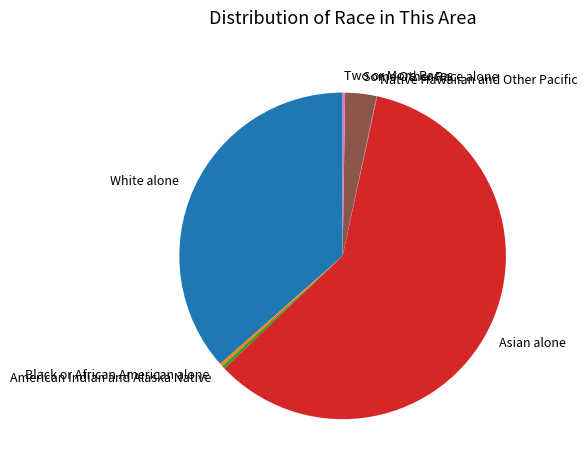

Between Some Other Race alone and American Indian and Alaska Native, which is larger?

Some Other Race alone